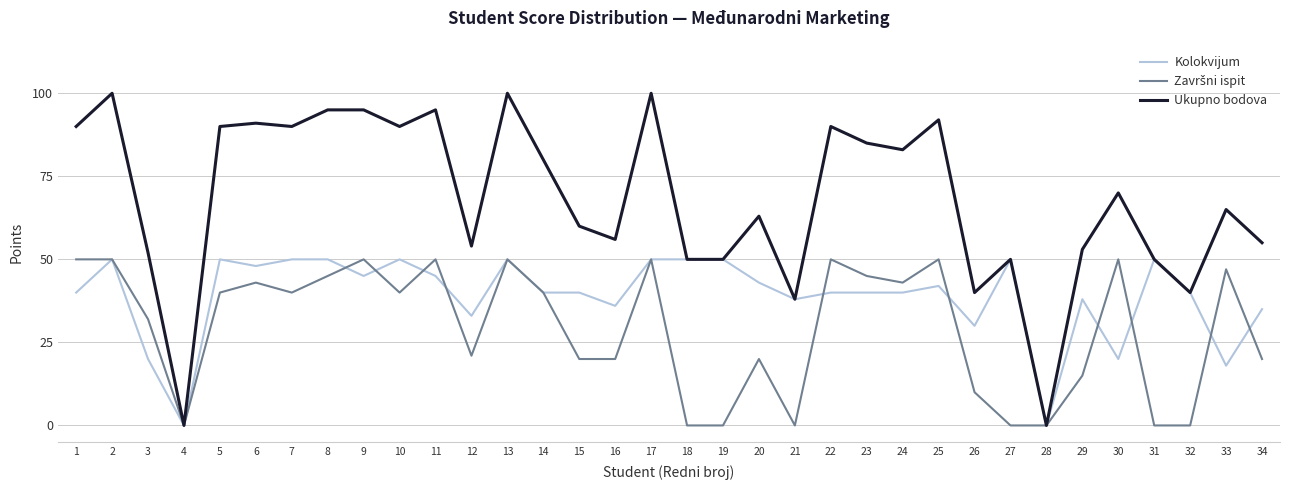

Is the value of Kolokvijum at 8 greater than the value of Ukupno bodova at 8?

No